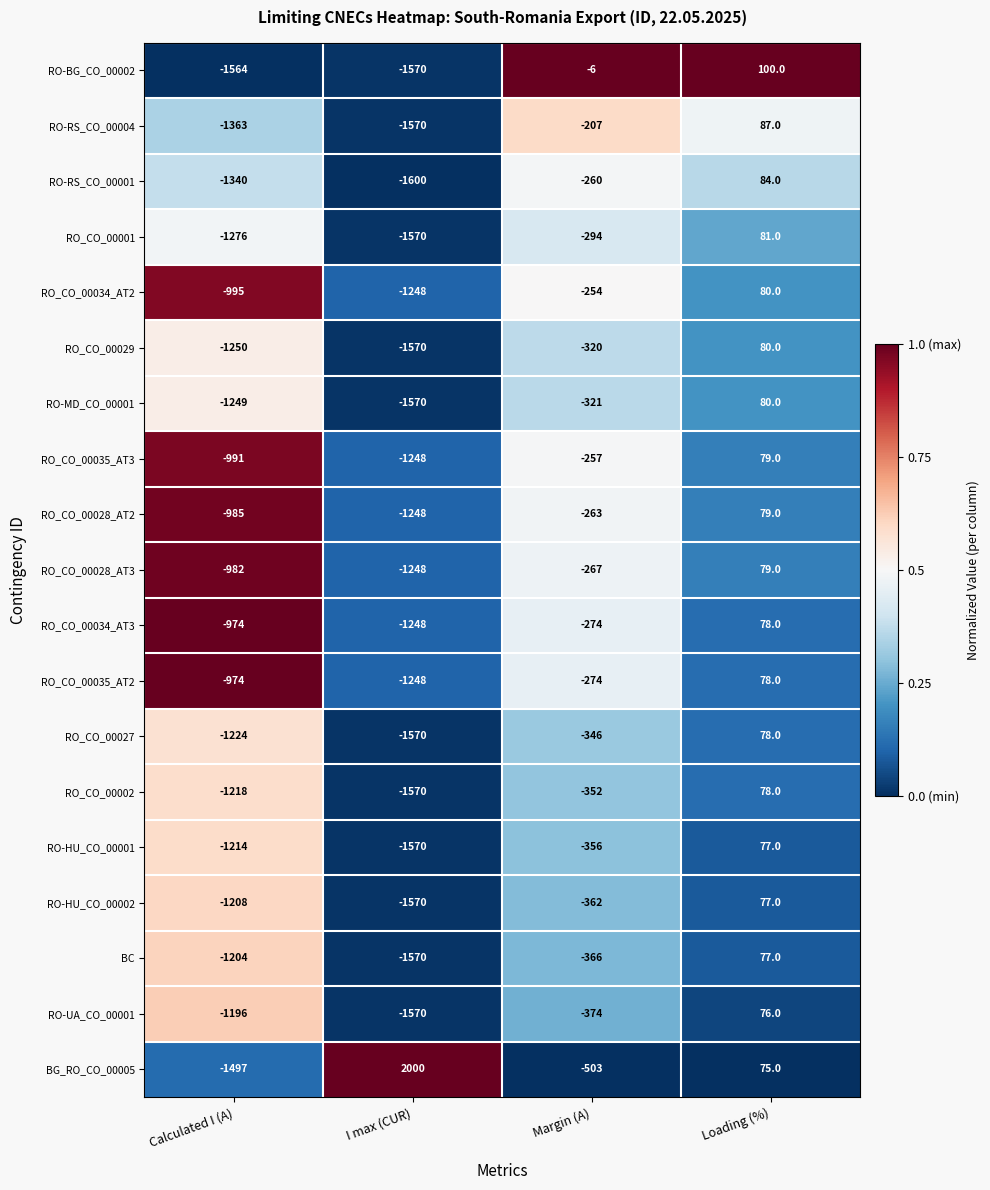

What is the spread (max minus min) of values at Loading (%)?

25